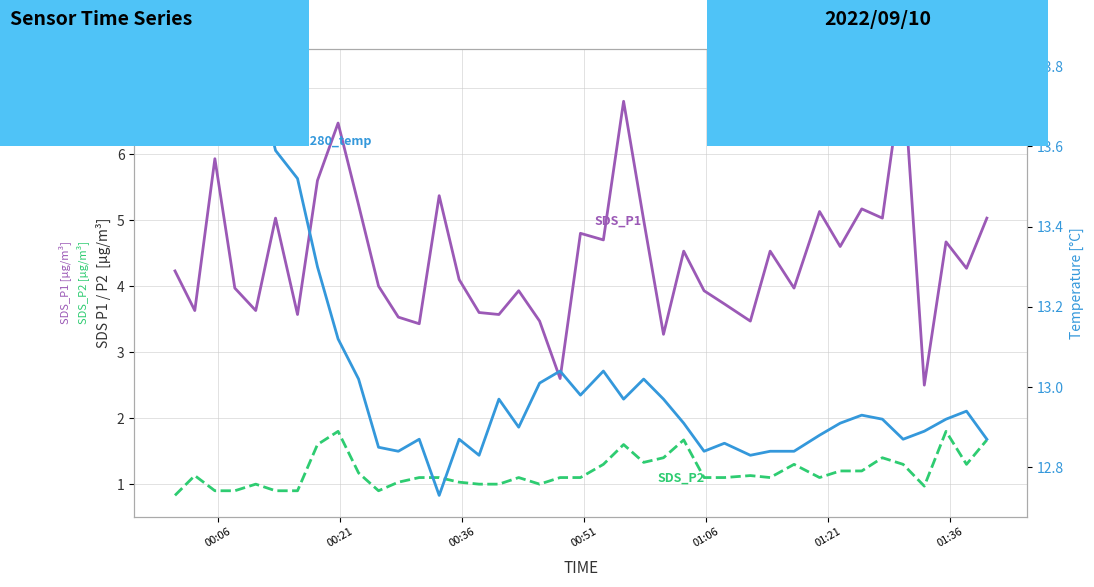

What is the smallest value displayed?

0.8